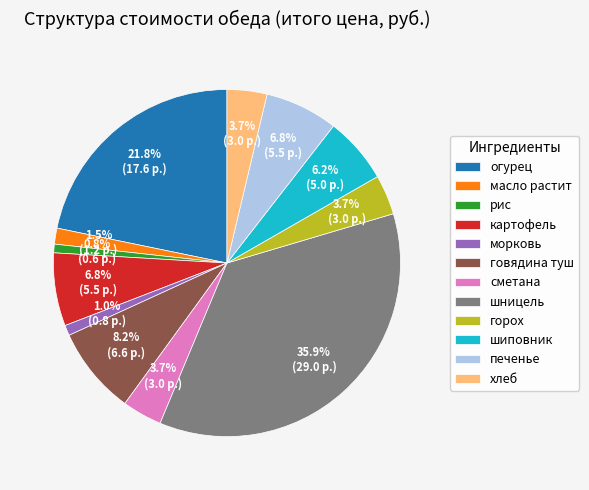

To the nearest percent, what percentage of the pie is сметана?

4%